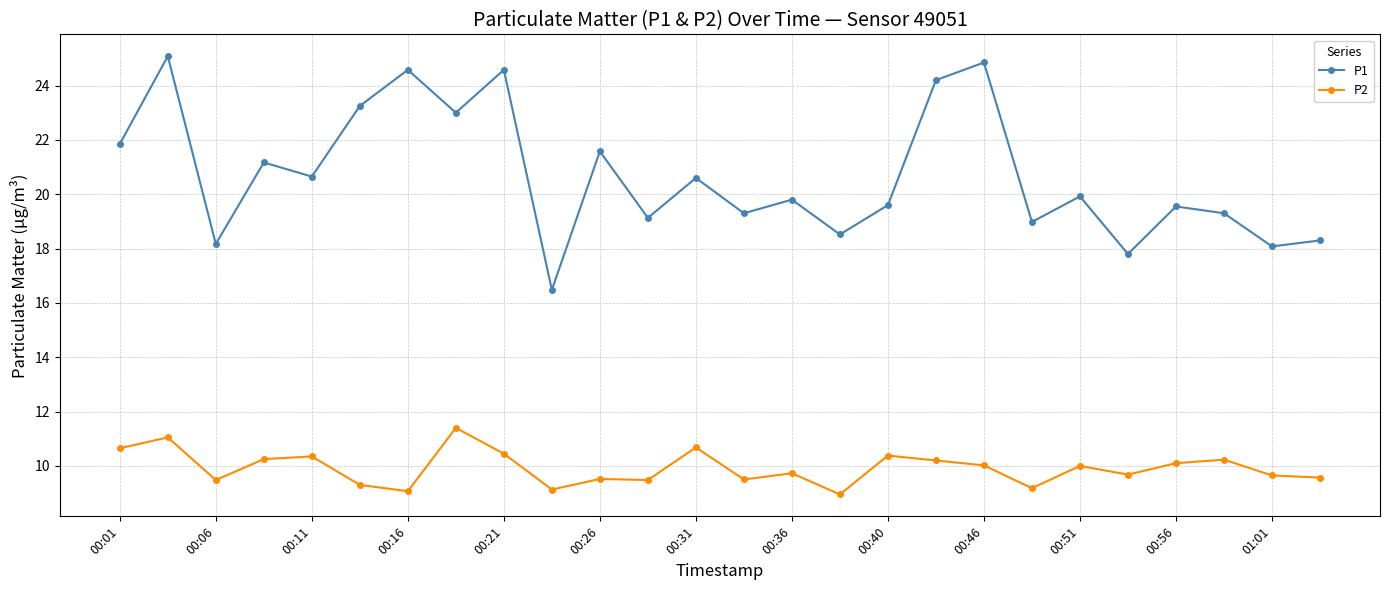

List the series in order of their peak value, highest first.

P1, P2